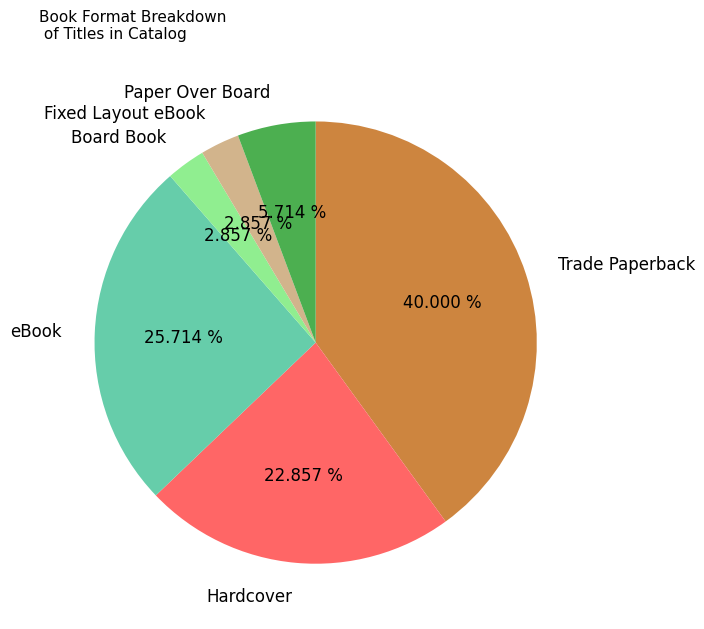

To the nearest percent, what is the combined percentage of Hardcover and Paper Over Board?

29%